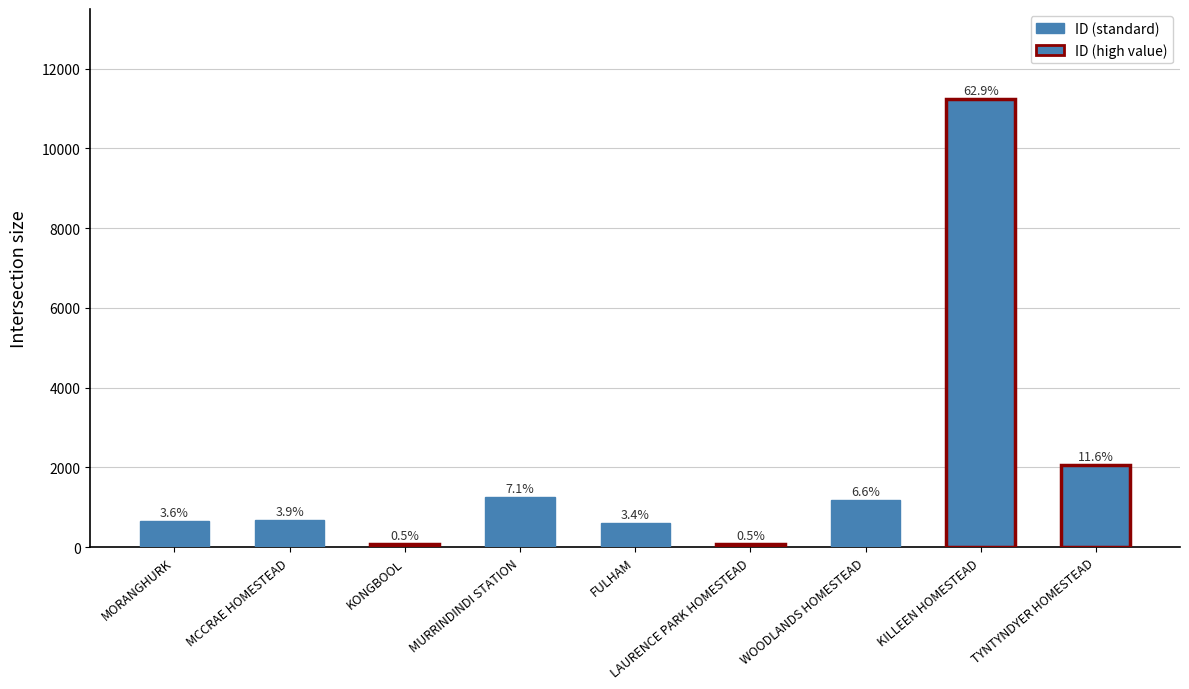

The chart shows a value of 609 at FULHAM. True or false?

True